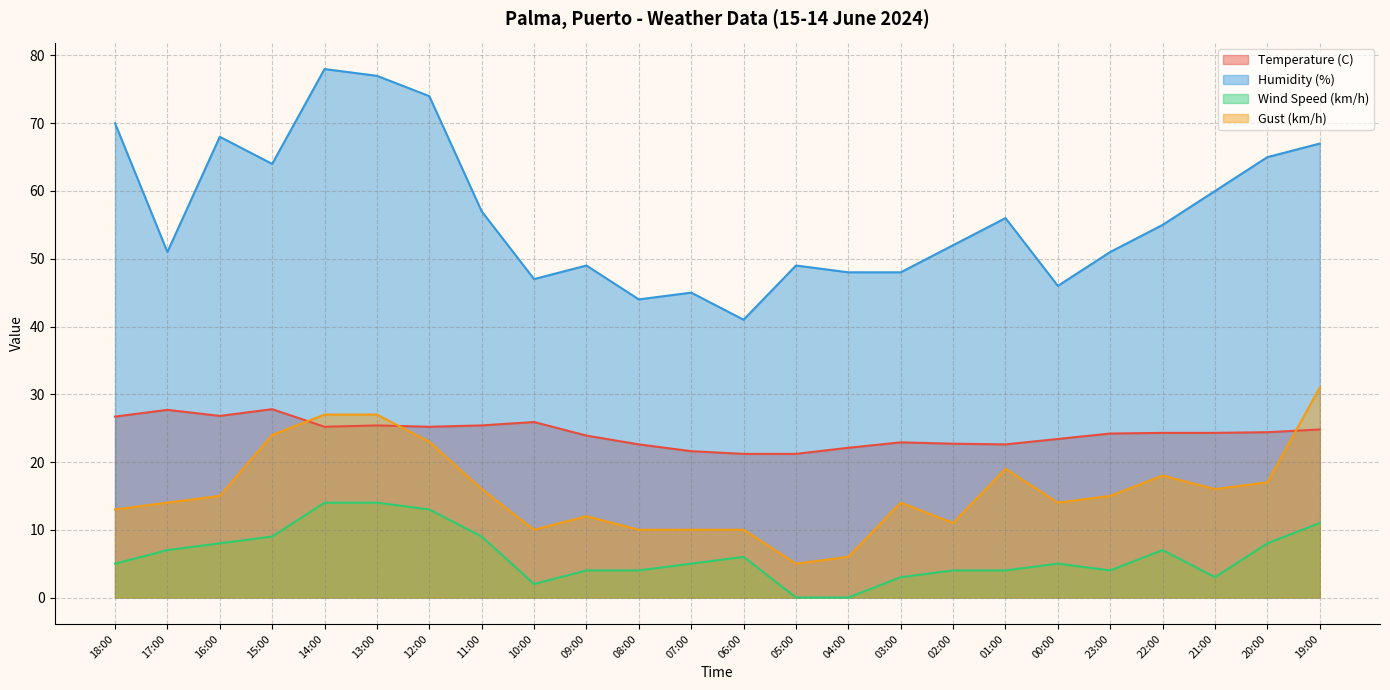

Rank the series by their average value, from lowest to highest.

Wind Speed (km/h), Gust (km/h), Temperature (C), Humidity (%)